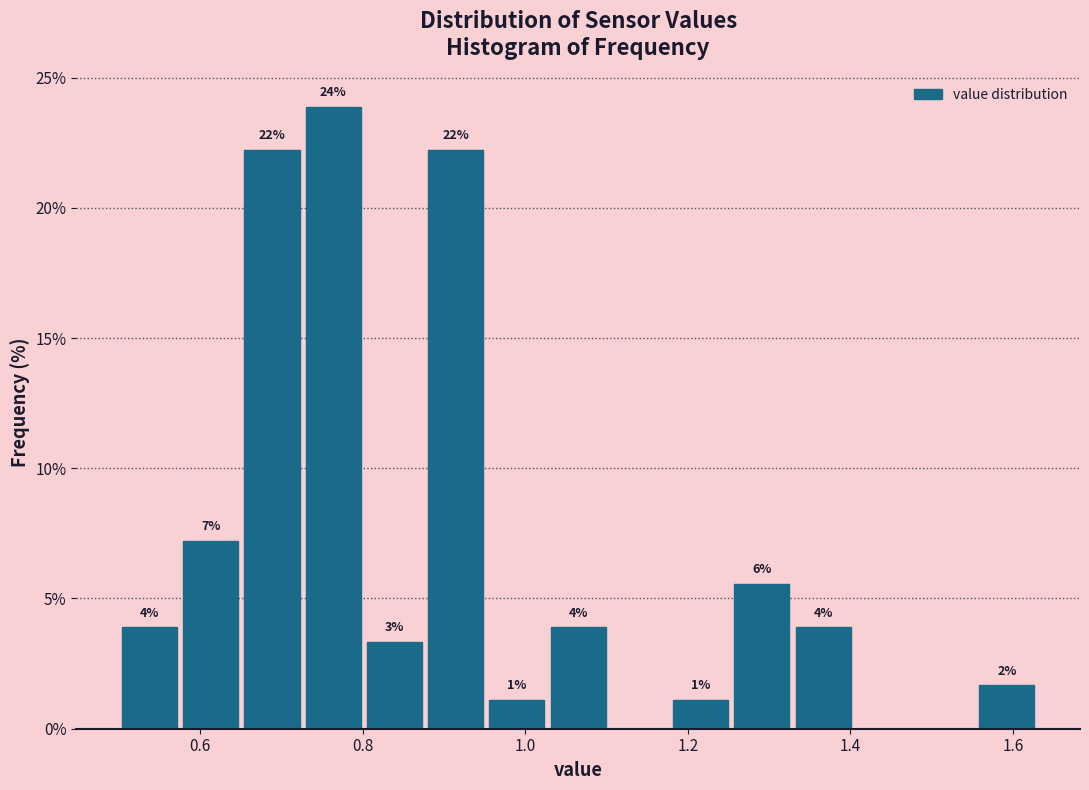

Around what value on the x-axis is the tallest bar? Give the approximate position of its centre, as read against the axis.

0.76